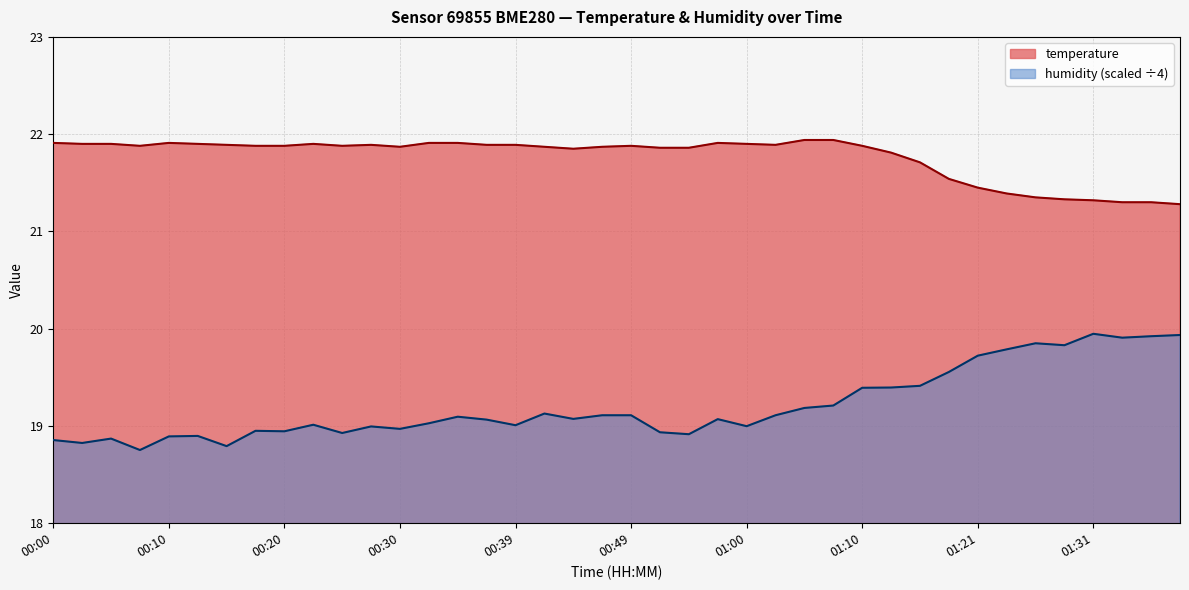

Reading right to left, list all the values displayed in this chart.

temperature: 01:38=21.3	01:36=21.3	01:33=21.3	01:31=21.3	01:28=21.3	01:26=21.4	01:23=21.4	01:21=21.4	01:18=21.5	01:16=21.7	01:13=21.8	01:10=21.9	01:08=21.9	01:05=21.9	01:03=21.9	01:00=21.9	00:58=21.9	00:54=21.9	00:52=21.9	00:49=21.9	00:47=21.9	00:44=21.9	00:42=21.9	00:39=21.9	00:37=21.9	00:35=21.9	00:32=21.9	00:30=21.9	00:27=21.9	00:25=21.9	00:22=21.9	00:20=21.9	00:17=21.9	00:15=21.9	00:12=21.9	00:10=21.9	00:08=21.9	00:05=21.9	00:02=21.9	00:00=21.9
humidity: 01:38=19.9	01:36=19.9	01:33=19.9	01:31=19.9	01:28=19.8	01:26=19.9	01:23=19.8	01:21=19.7	01:18=19.6	01:16=19.4	01:13=19.4	01:10=19.4	01:08=19.2	01:05=19.2	01:03=19.1	01:00=19.0	00:58=19.1	00:54=18.9	00:52=18.9	00:49=19.1	00:47=19.1	00:44=19.1	00:42=19.1	00:39=19.0	00:37=19.1	00:35=19.1	00:32=19.0	00:30=19.0	00:27=19.0	00:25=18.9	00:22=19.0	00:20=18.9	00:17=18.9	00:15=18.8	00:12=18.9	00:10=18.9	00:08=18.8	00:05=18.9	00:02=18.8	00:00=18.9